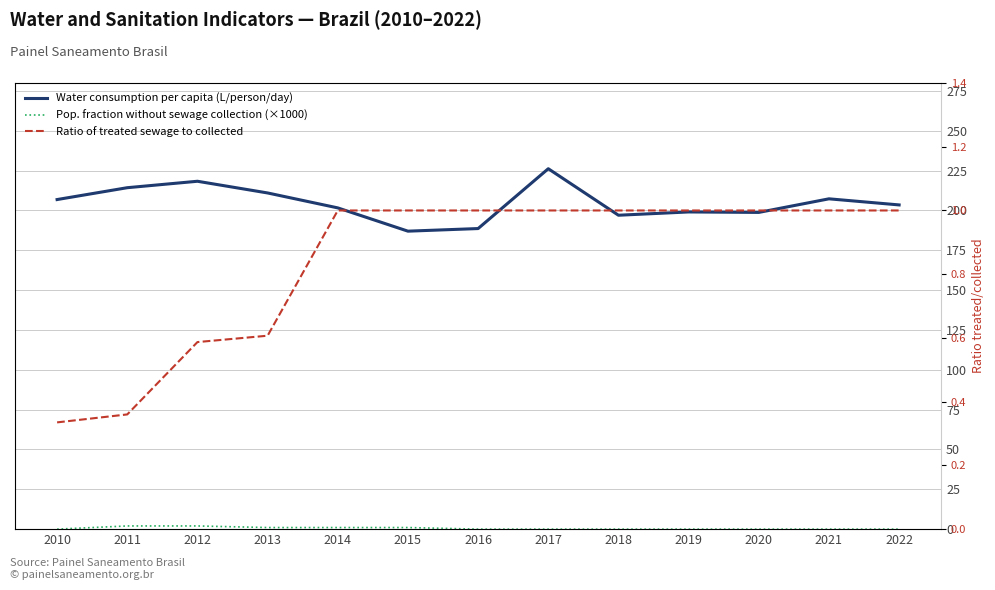

What is the difference between the Pop. fraction without sewage collection (×1000) values at 2019 and 2012?

2.0